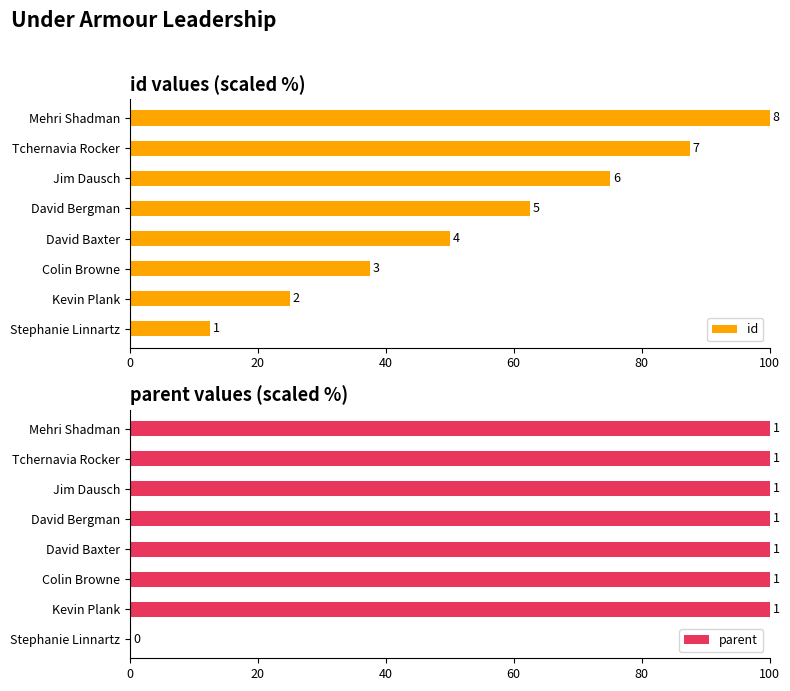

At how many categories does at least one series exceed 74?

7